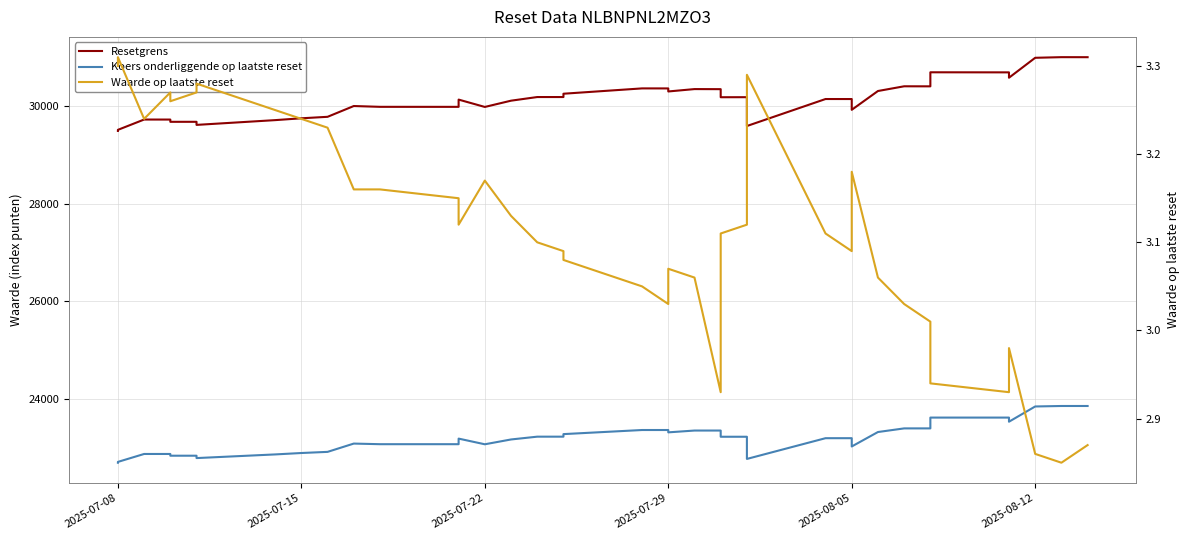

Read the Waarde op laatste reset value at 2025-07-08.

3.3